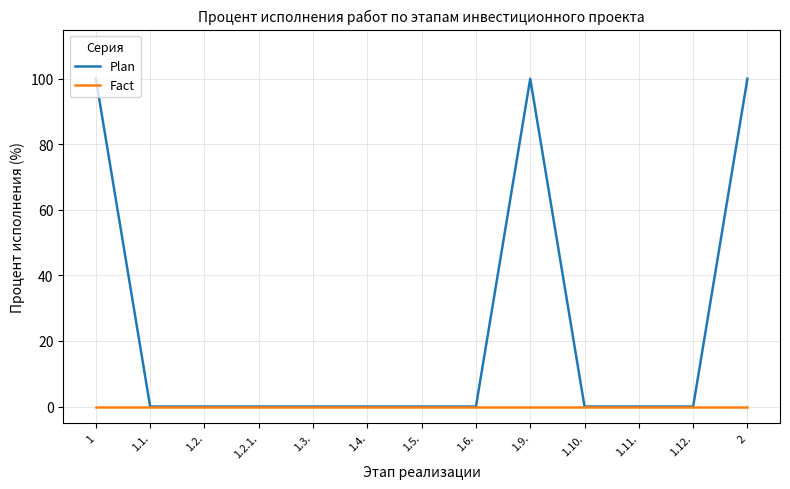

Is the value of Fact at 1.10. greater than the value of Plan at 2?

No